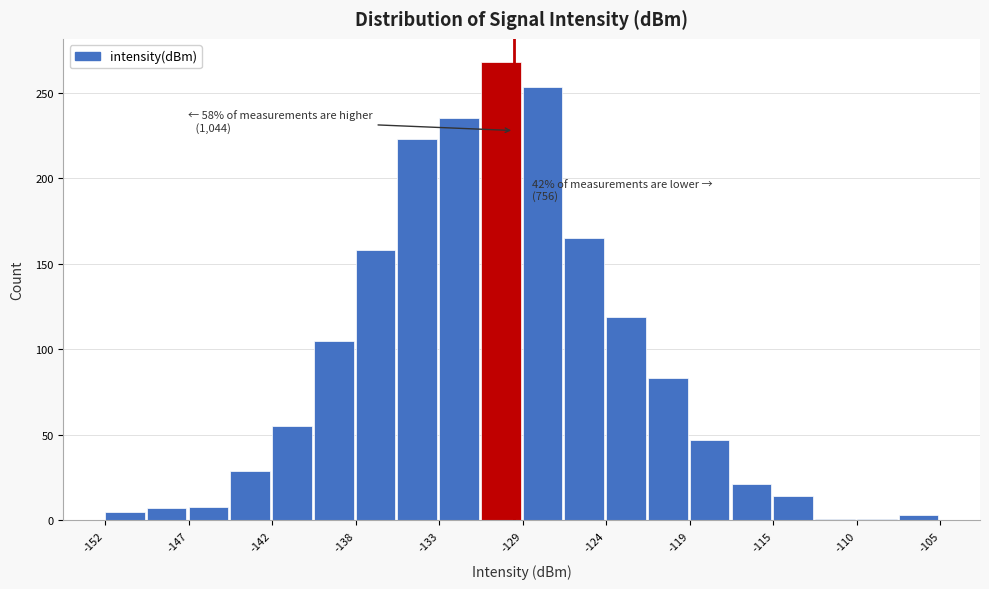

Which range on the x-axis has the tallest bar?

-131.0 to -128.5